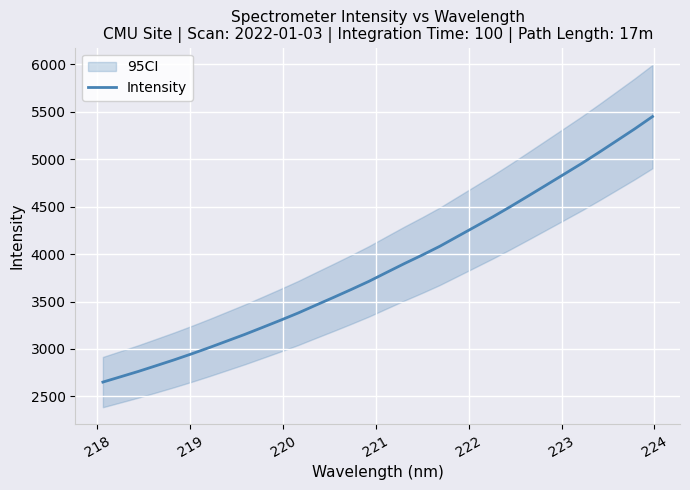

What is the value of the 19th point from the left?

3989.6